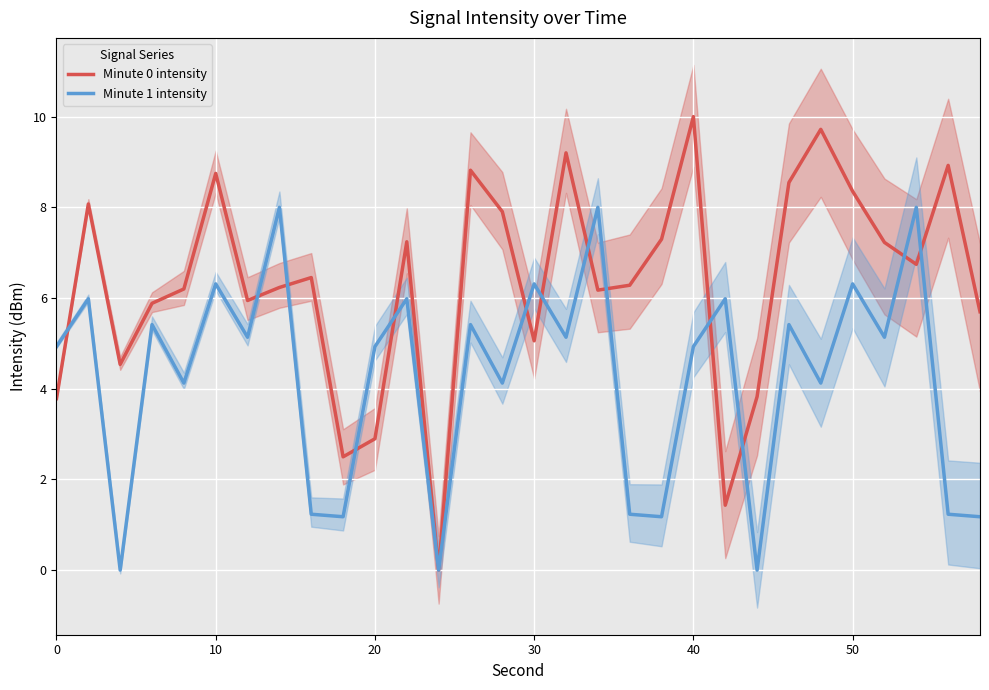

What is the maximum value for Minute 1 intensity?

8.0